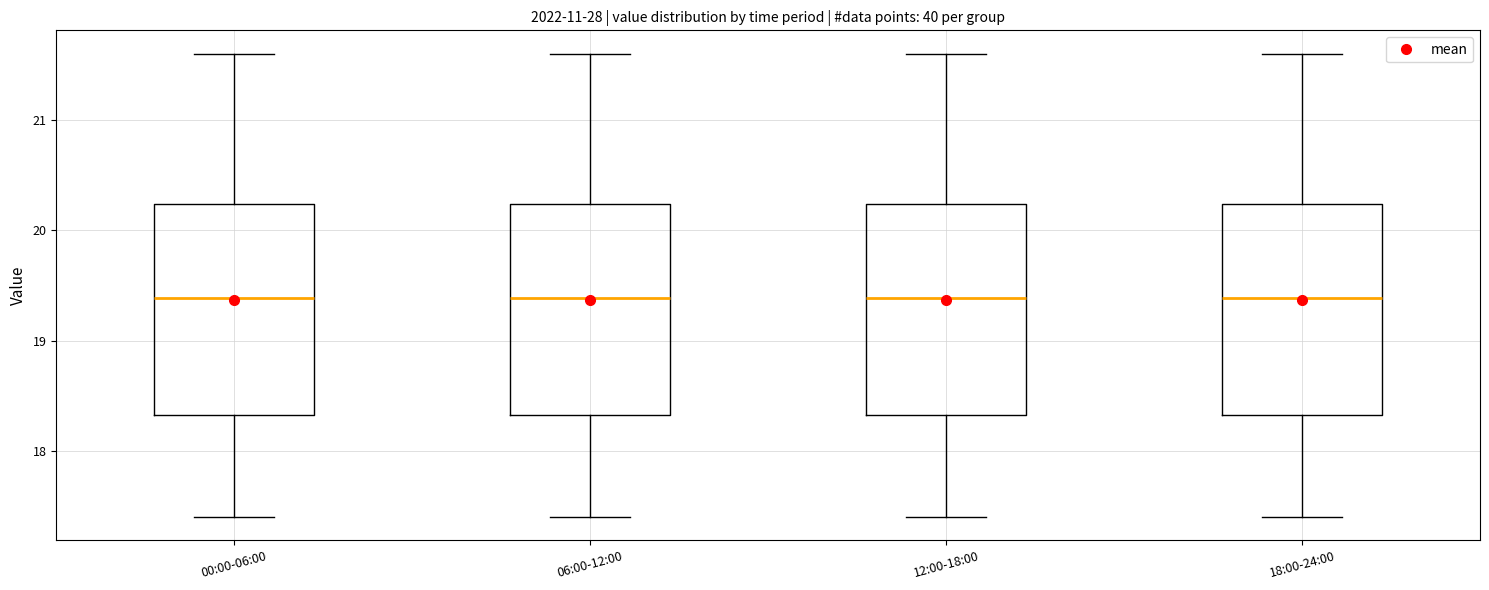

Where does the median line of the box for 00:00-06:00 sit on the y-axis? The values are not printed on the chart, so give them approximately, as read against the axis.

19.4